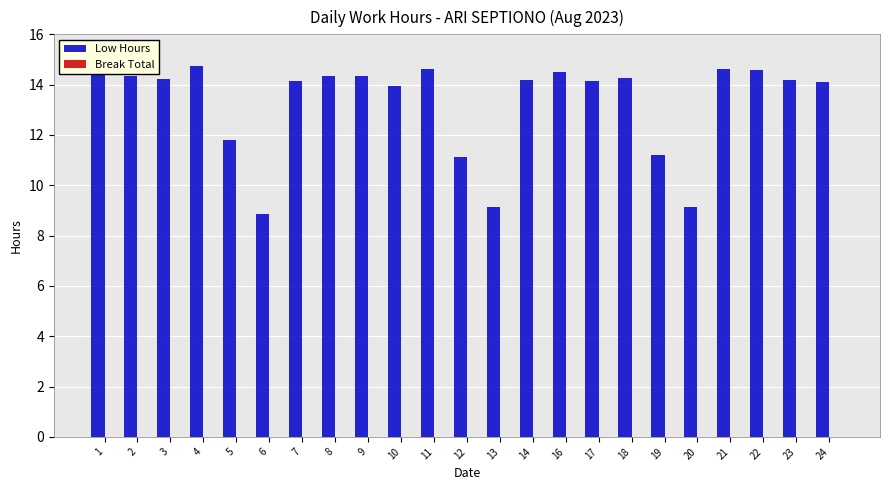

True or false: the data shows 9.1 at 20.

True